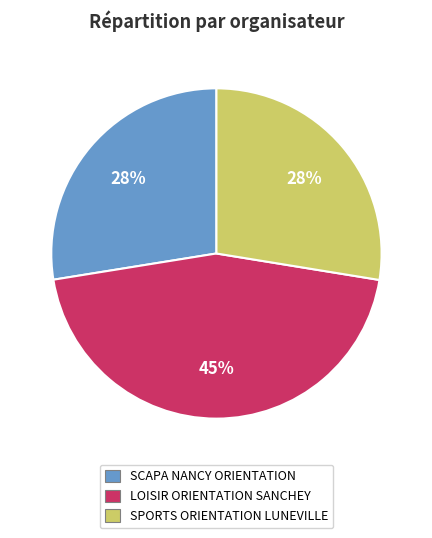

Combined, do SCAPA NANCY ORIENTATION and SPORTS ORIENTATION LUNEVILLE account for over 50%?

Yes